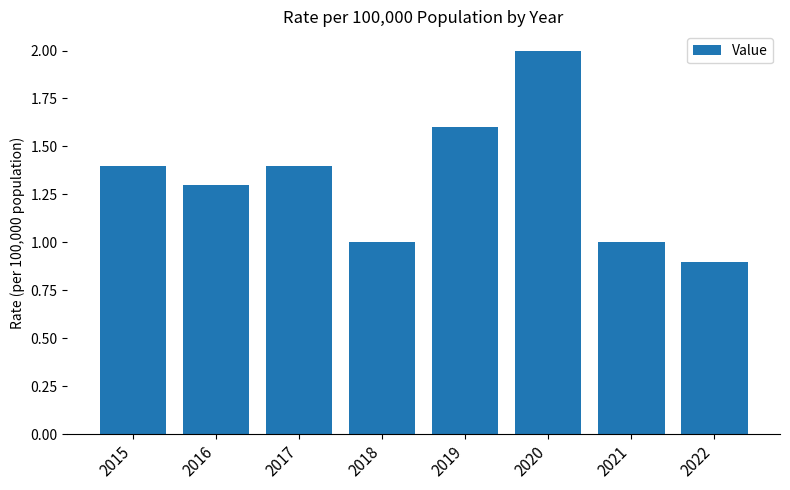

How many distinct data groups are displayed?

1